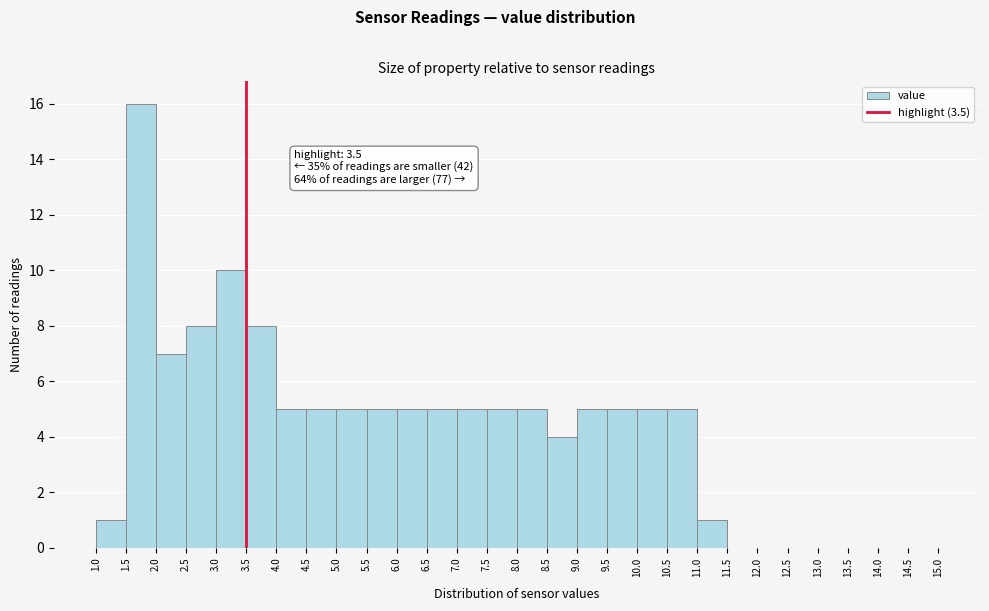

Over which range of the x-axis is the bar tallest?

1.5 to 2.0